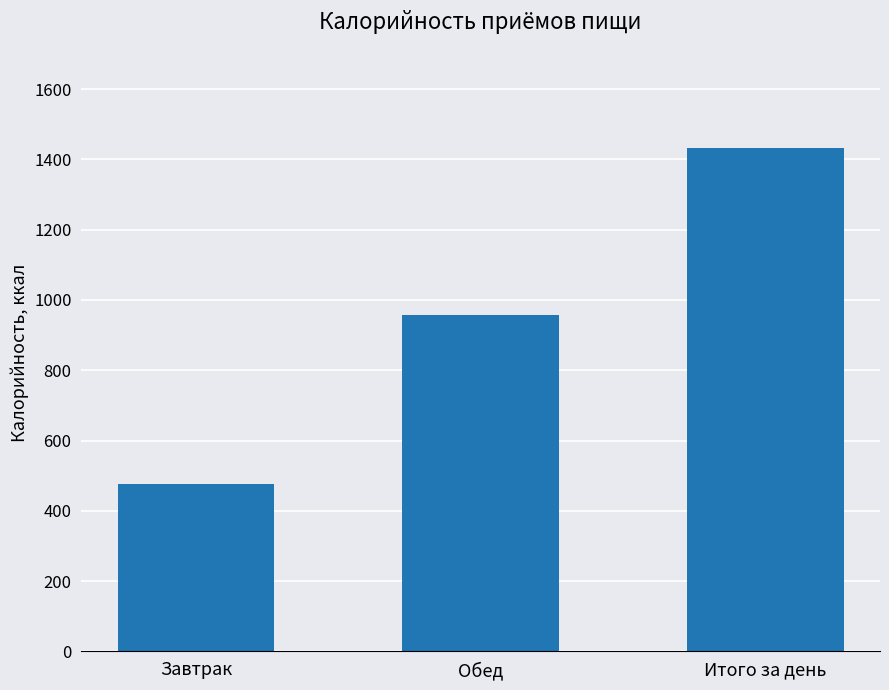

Does the chart contain stacked bars?

No